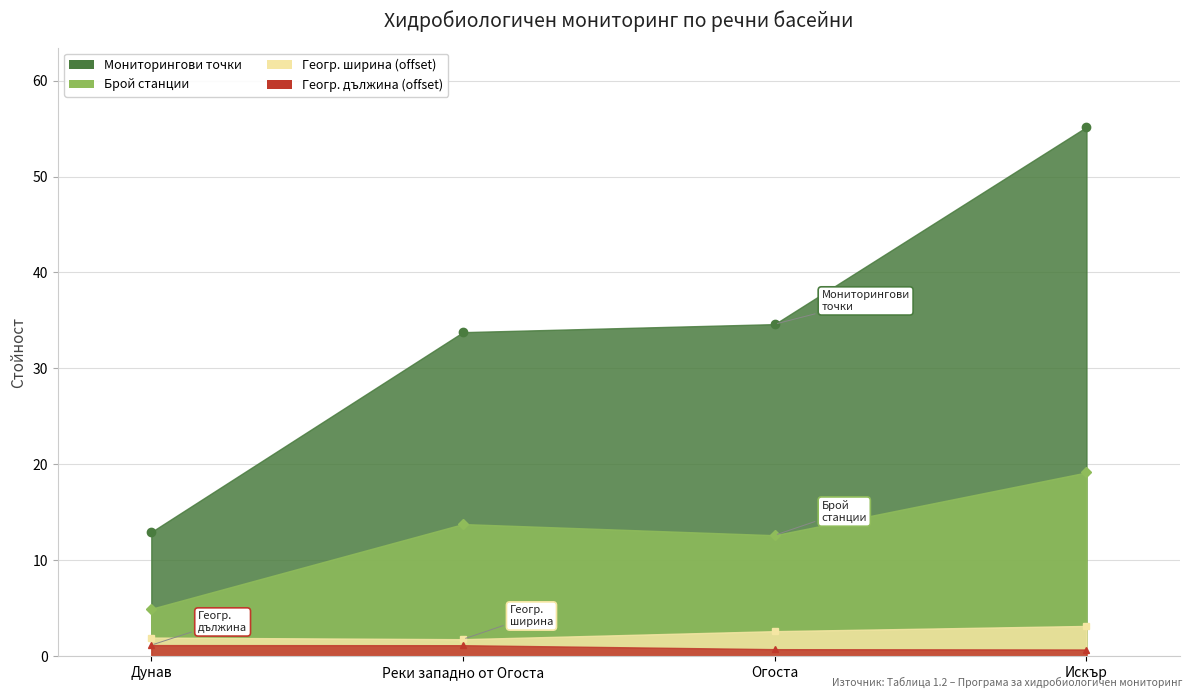

Which series has the largest total across all categories?

Monitoring points